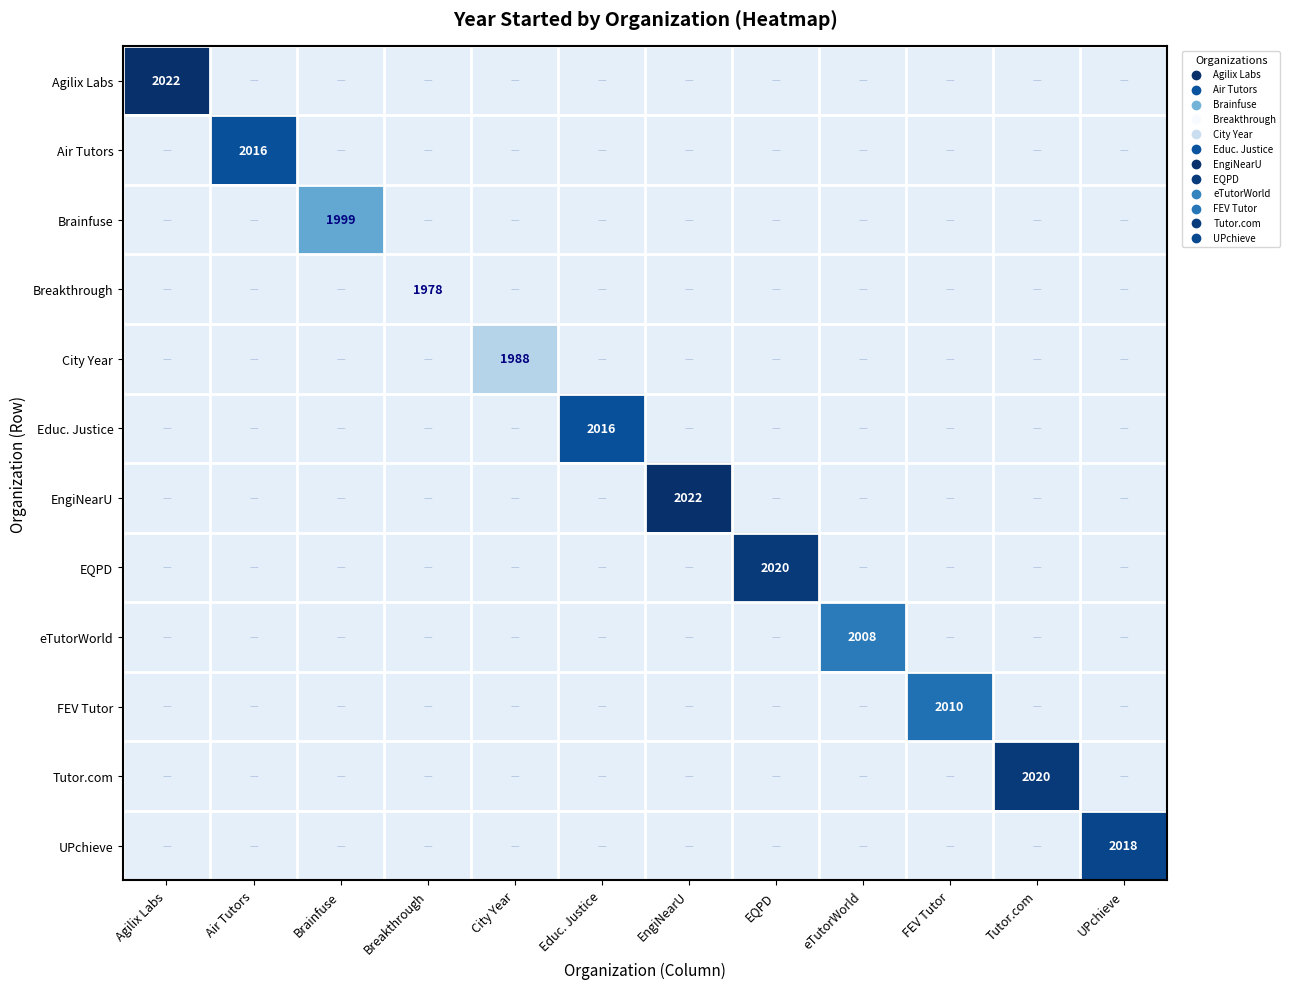

Is it true that Educ. Justice equals 579 at Educ. Justice?

False